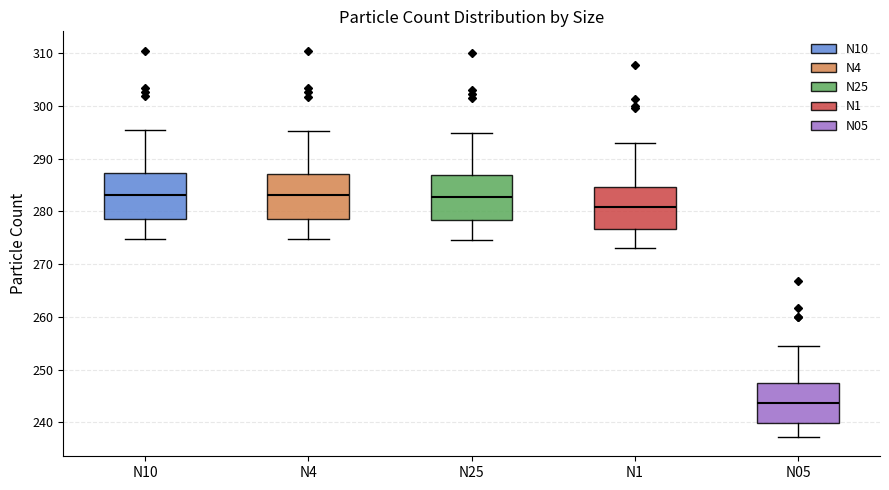

Where does the lower whisker of the box for N05 end on the y-axis? The values are not printed on the chart, so give them approximately, as read against the axis.

237